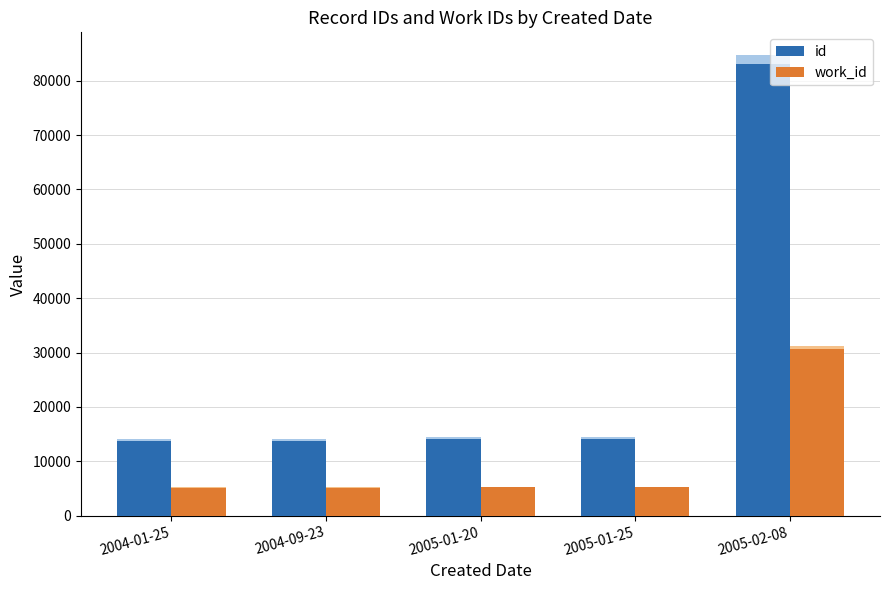

What is the value of the work_id bar at the 2nd from the left?

5106